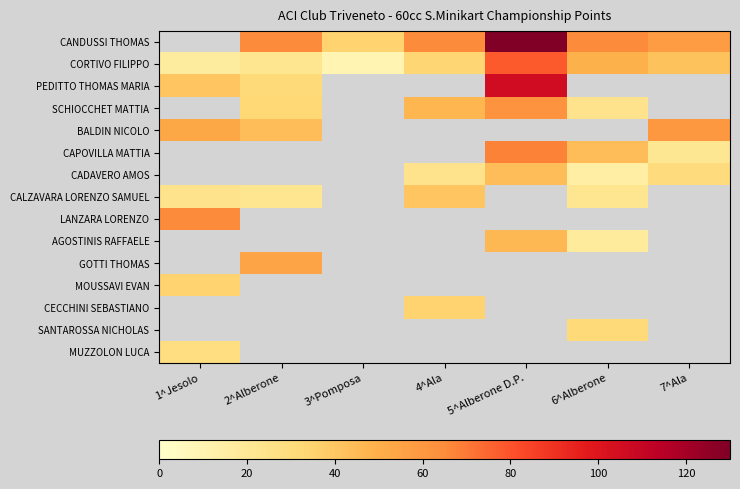

What is the lowest value of the CORTIVO FILIPPO series?

10.0